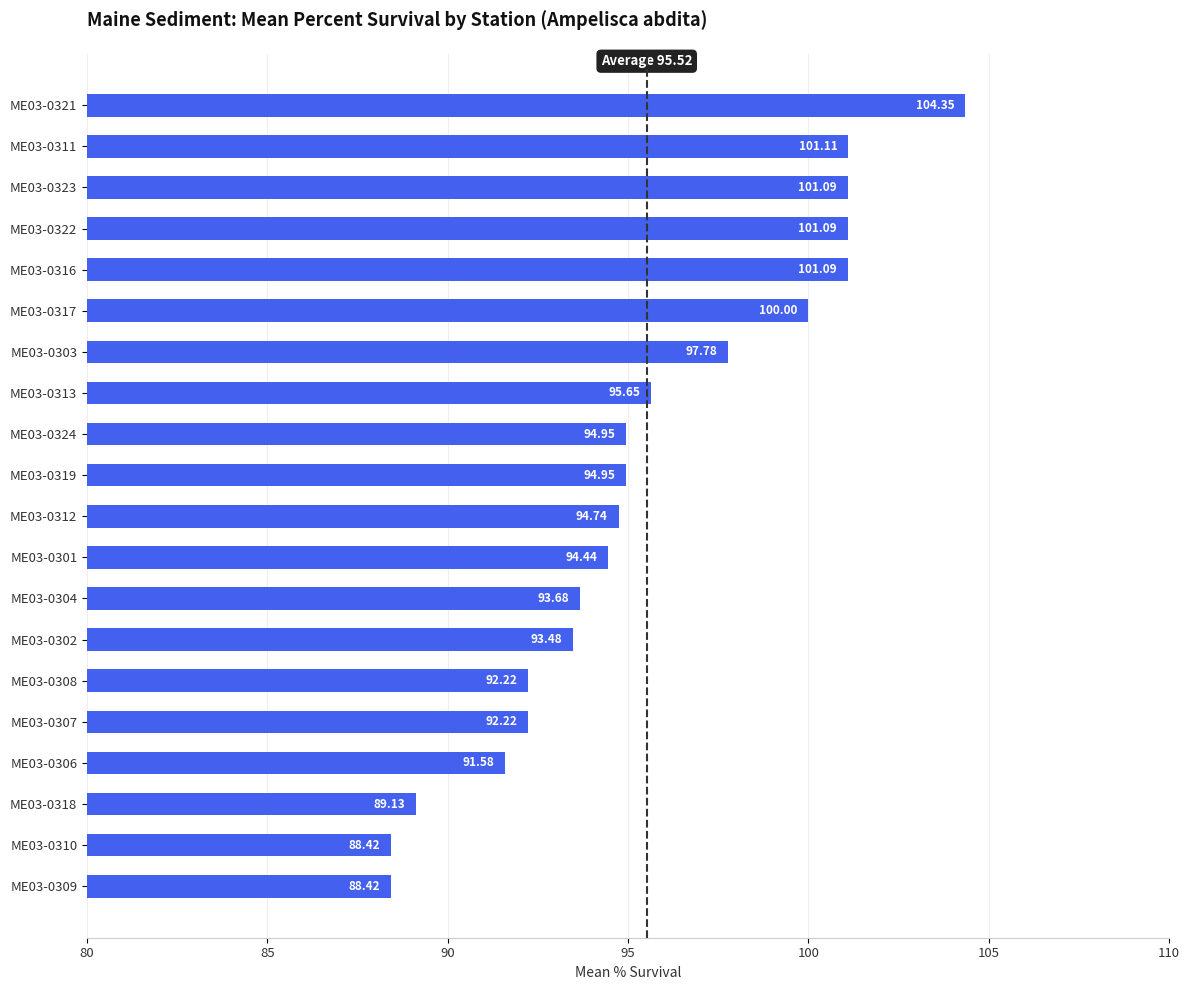

What is the average value?

95.5